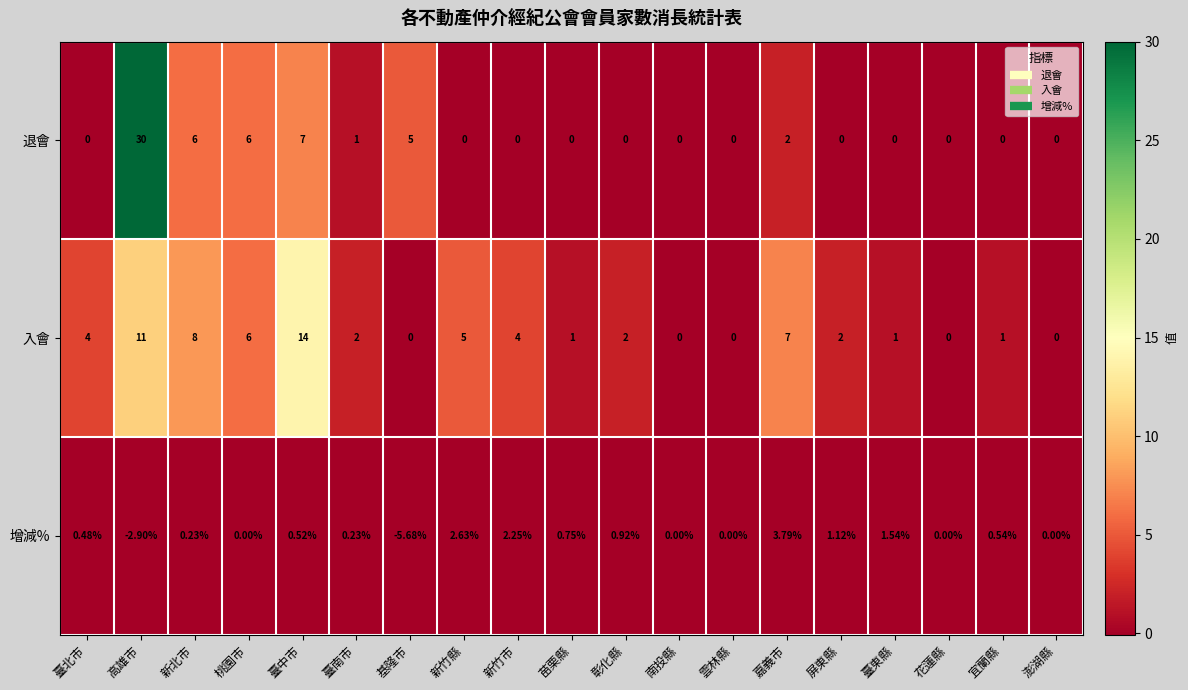

Which series has the largest total across all categories?

入會